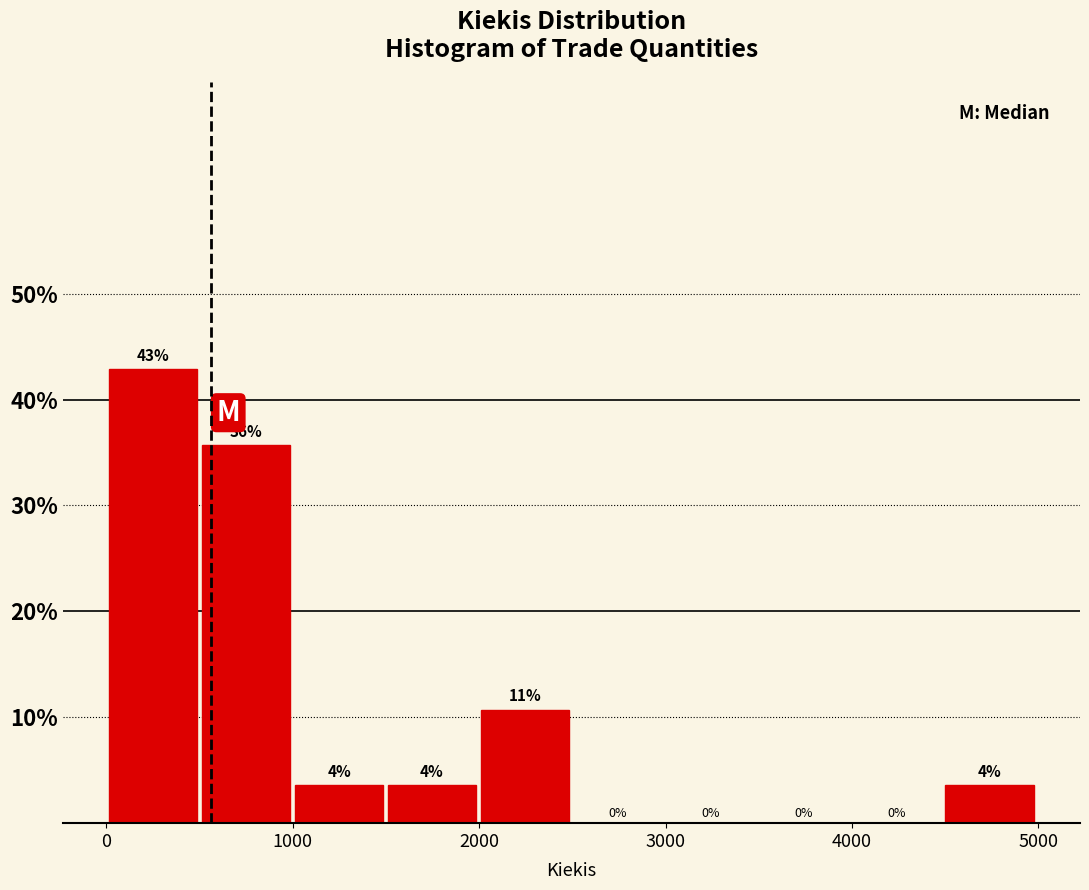

Which range on the x-axis has the tallest bar?

0 to 500